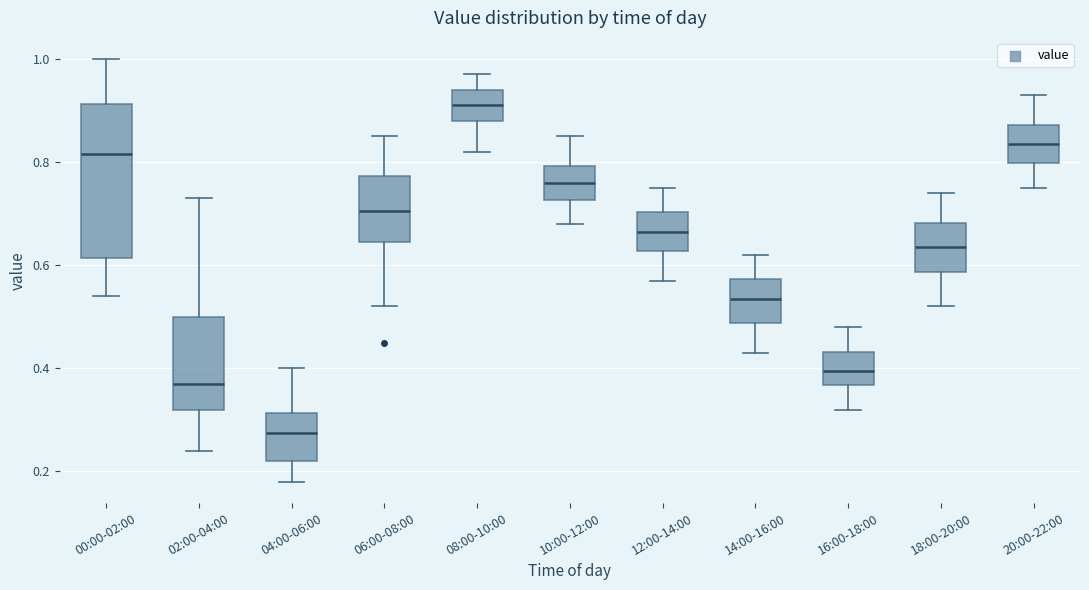

Reading left to right, transcribe this box plot: for each box, give where its median line is, the range the box spans, and where its two whiskers end, as read against the y-axis. The values are not printed on the chart, so give them approximately, as read against the axis.

00:00-02:00: median 0.82, box 0.62 to 0.92, whiskers 0.54 to 1.00
02:00-04:00: median 0.38, box 0.32 to 0.50, whiskers 0.24 to 0.74
04:00-06:00: median 0.28, box 0.22 to 0.32, whiskers 0.18 to 0.40
06:00-08:00: median 0.70, box 0.64 to 0.78, whiskers 0.52 to 0.86
08:00-10:00: median 0.92, box 0.88 to 0.94, whiskers 0.82 to 0.98
10:00-12:00: median 0.76, box 0.72 to 0.80, whiskers 0.68 to 0.86
12:00-14:00: median 0.66, box 0.62 to 0.70, whiskers 0.58 to 0.76
14:00-16:00: median 0.54, box 0.48 to 0.58, whiskers 0.44 to 0.62
16:00-18:00: median 0.40, box 0.36 to 0.44, whiskers 0.32 to 0.48
18:00-20:00: median 0.64, box 0.58 to 0.68, whiskers 0.52 to 0.74
20:00-22:00: median 0.84, box 0.80 to 0.88, whiskers 0.76 to 0.94